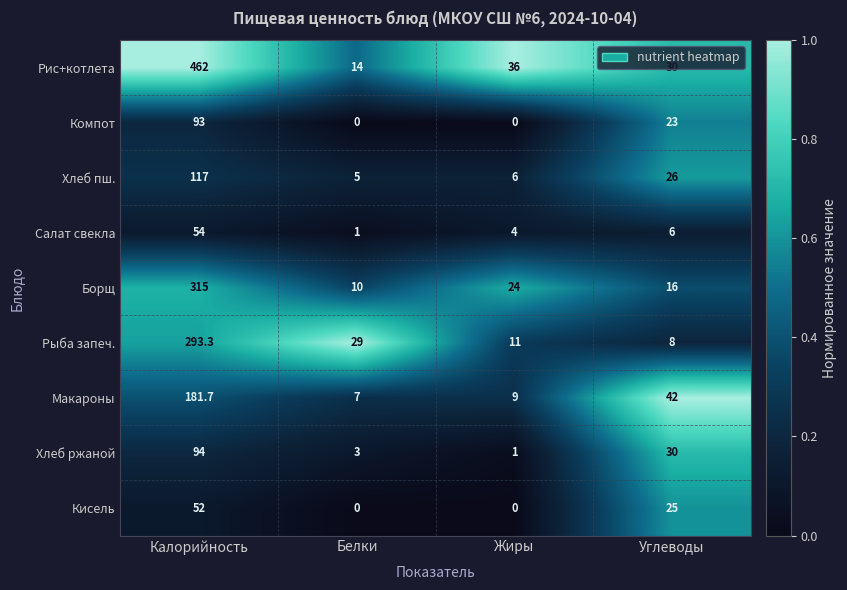

How many distinct data groups are displayed?

9